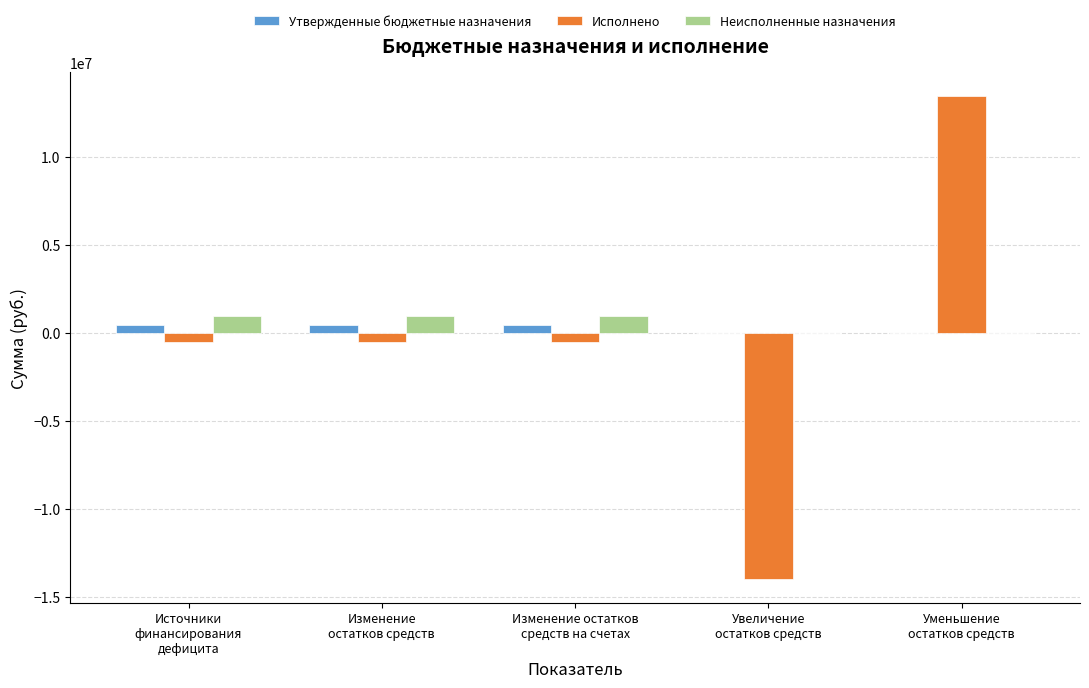

What are all the series names shown in the legend?

Утвержденные бюджетные назначения, Исполнено, Неисполненные назначения